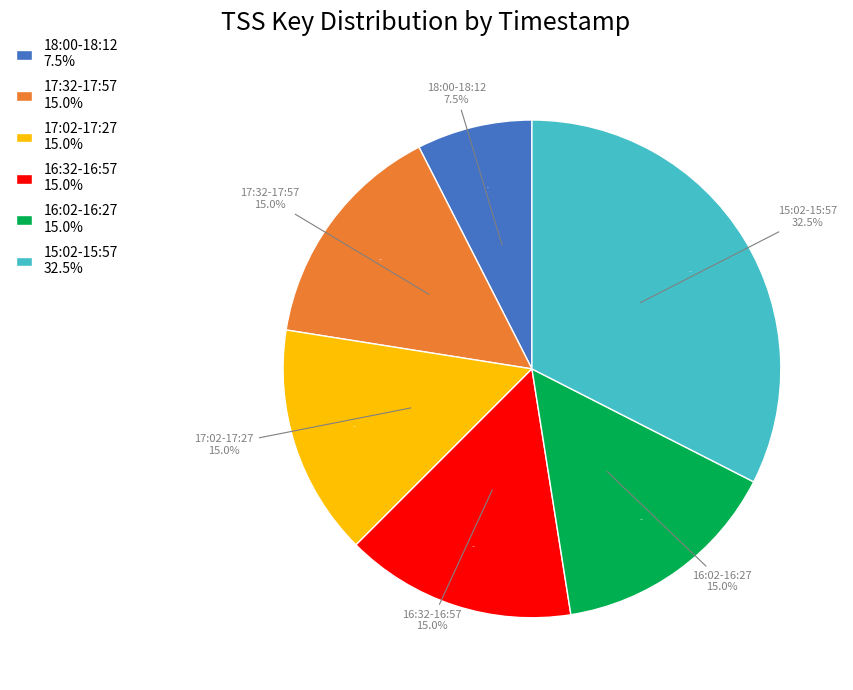

To the nearest percent, what portion does 2023-12-20 15:32 represent?

2%